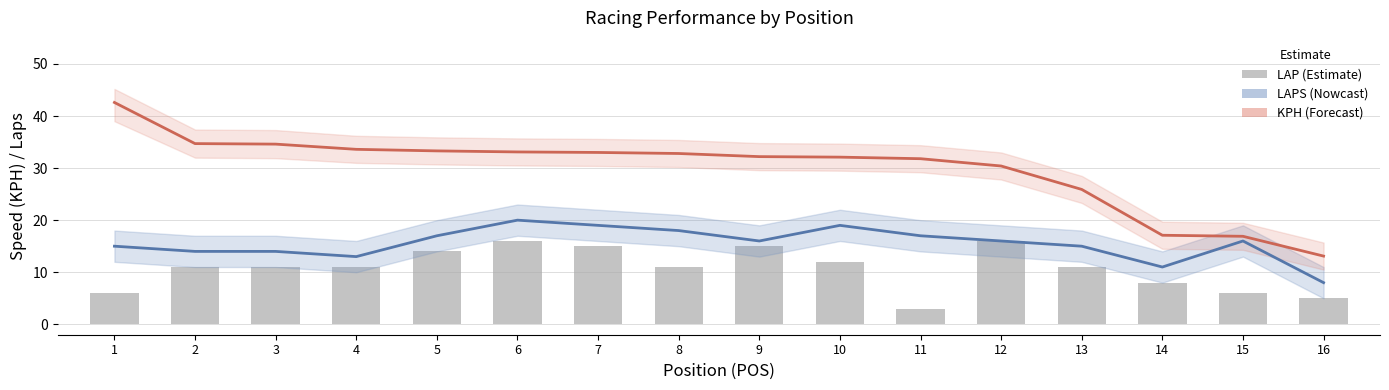

At which category is the sum across all series the highest?

6